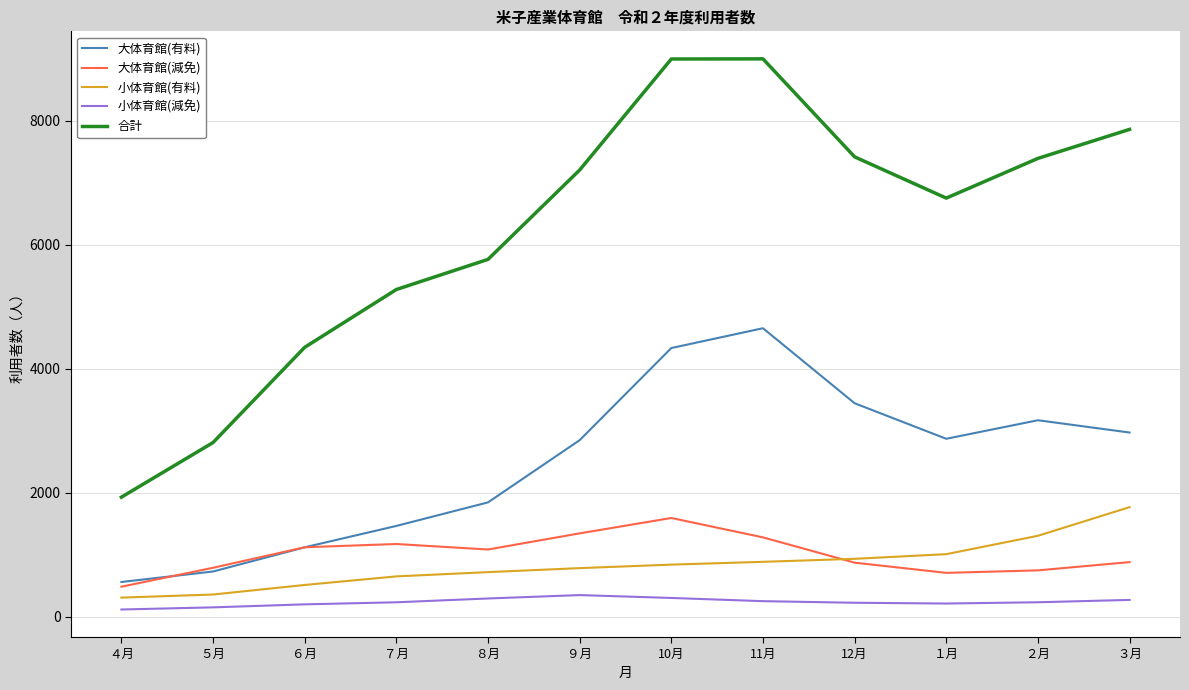

True or false: 小体育館(減免) and 大体育館(減免) cross at least once.

False